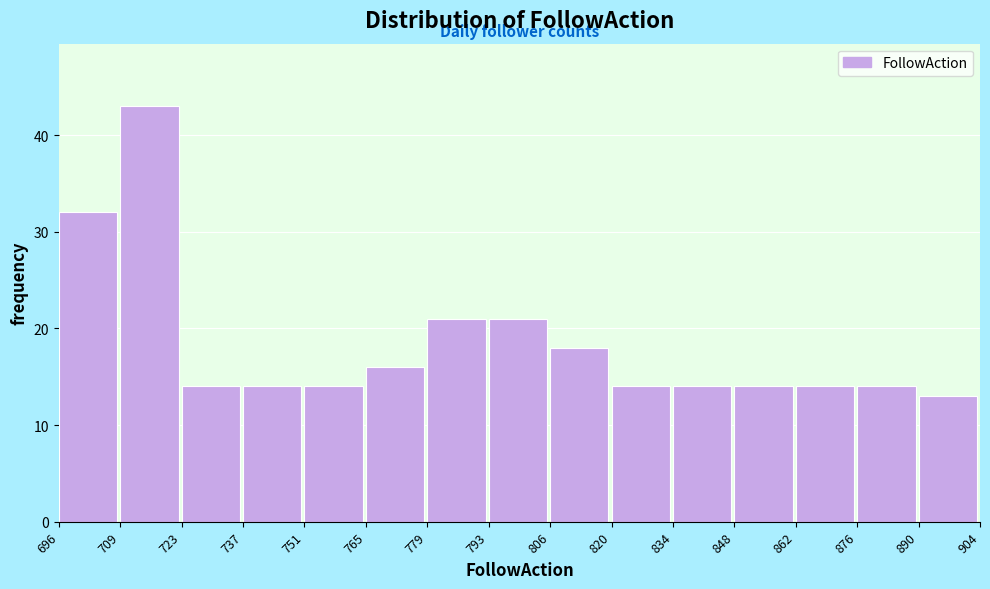

Which range on the x-axis has the tallest bar?

709 to 723